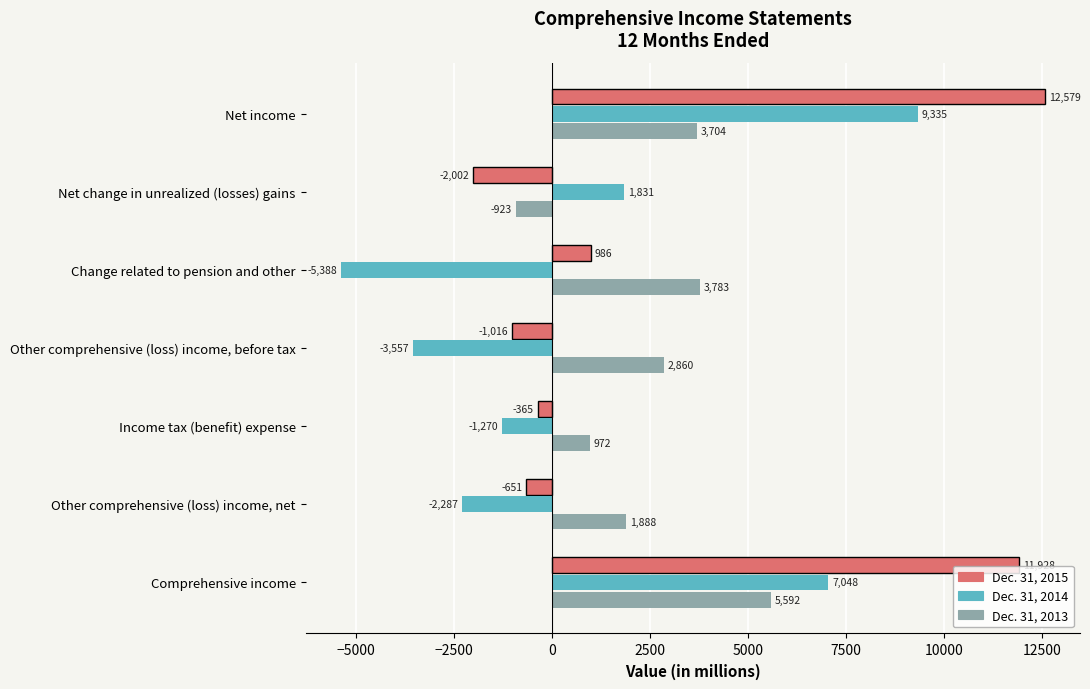

List the series in order of their peak value, highest first.

Dec. 31, 2015, Dec. 31, 2014, Dec. 31, 2013